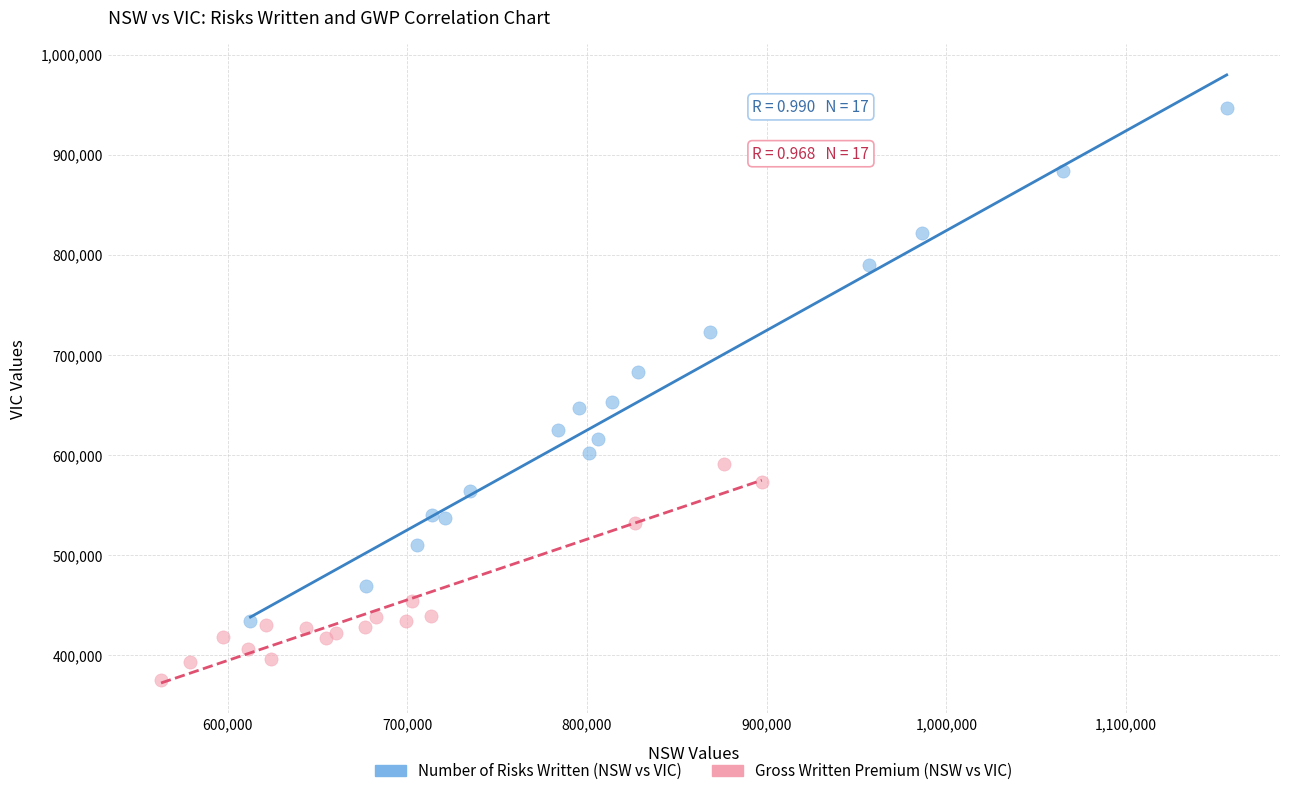

Which series contains the lowest Y value?

Gross Written Premium (NSW vs VIC)